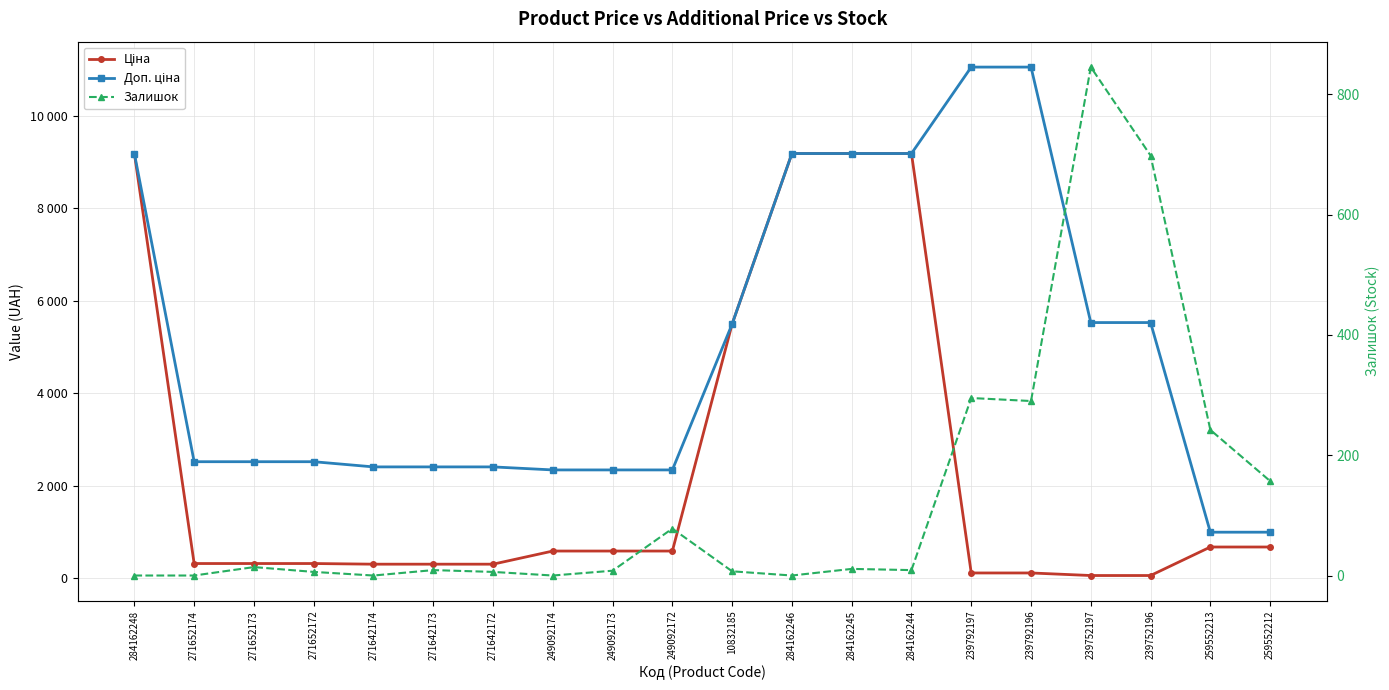

At which label does Доп. ціна first exceed 2517?

284162248